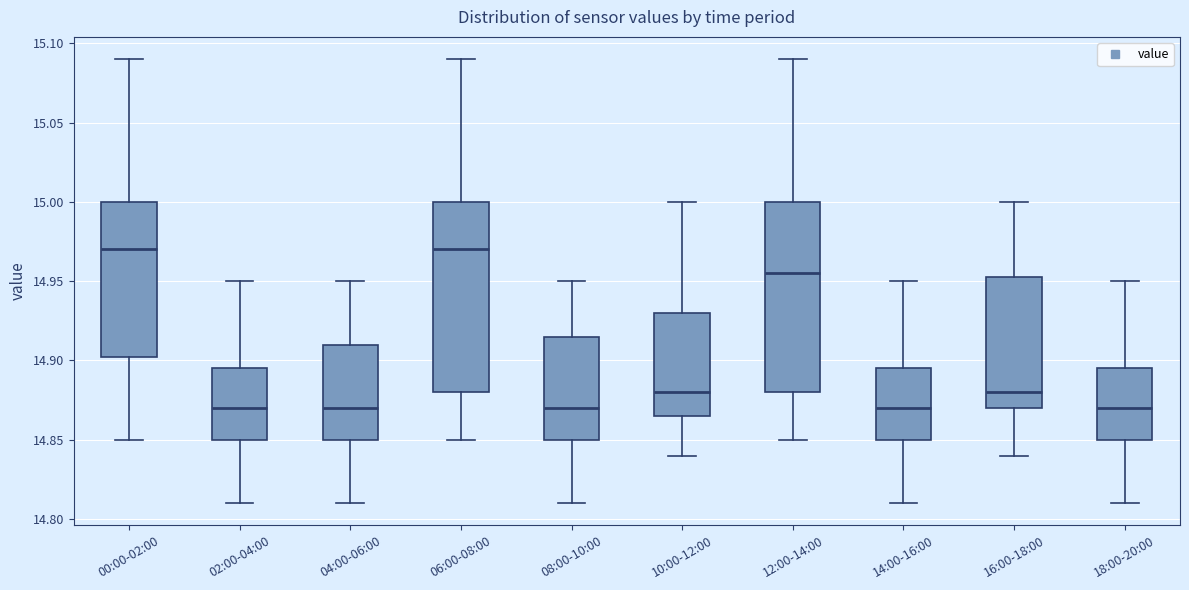

Reading left to right, read every box against the y-axis: the position of its median line, the range the box covers, and the ends of its whiskers. The values are not printed on the chart, so give them approximately, as read against the axis.

00:00-02:00: median 14.970, box 14.905 to 15.000, whiskers 14.850 to 15.090
02:00-04:00: median 14.870, box 14.850 to 14.895, whiskers 14.810 to 14.950
04:00-06:00: median 14.870, box 14.850 to 14.910, whiskers 14.810 to 14.950
06:00-08:00: median 14.970, box 14.880 to 15.000, whiskers 14.850 to 15.090
08:00-10:00: median 14.870, box 14.850 to 14.915, whiskers 14.810 to 14.950
10:00-12:00: median 14.880, box 14.865 to 14.930, whiskers 14.840 to 15.000
12:00-14:00: median 14.955, box 14.880 to 15.000, whiskers 14.850 to 15.090
14:00-16:00: median 14.870, box 14.850 to 14.895, whiskers 14.810 to 14.950
16:00-18:00: median 14.880, box 14.870 to 14.955, whiskers 14.840 to 15.000
18:00-20:00: median 14.870, box 14.850 to 14.895, whiskers 14.810 to 14.950